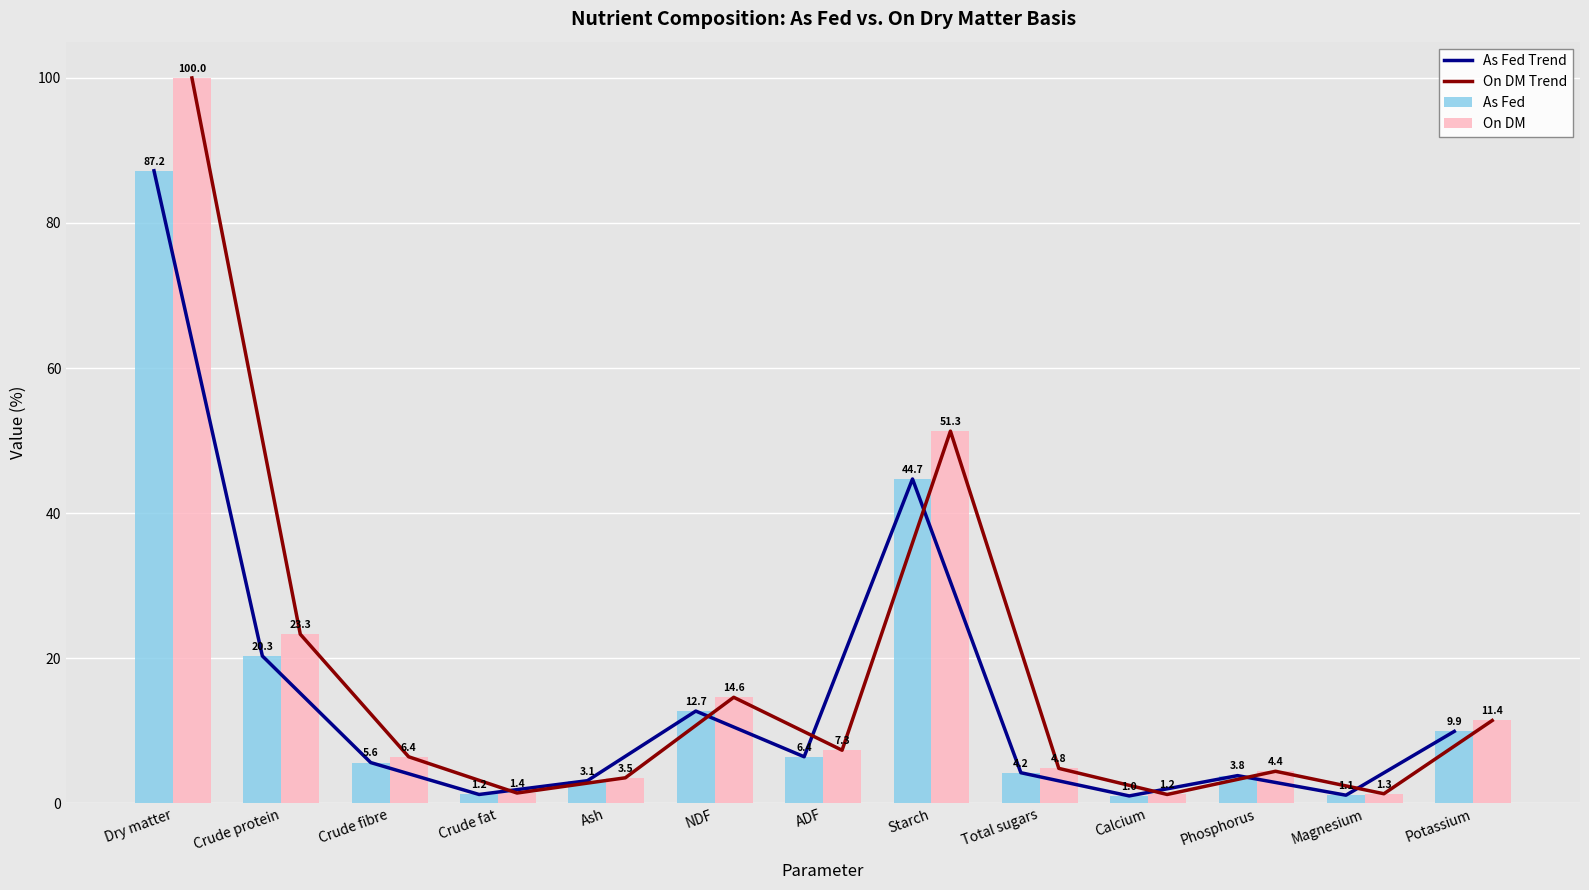

How many distinct data groups are displayed?

4